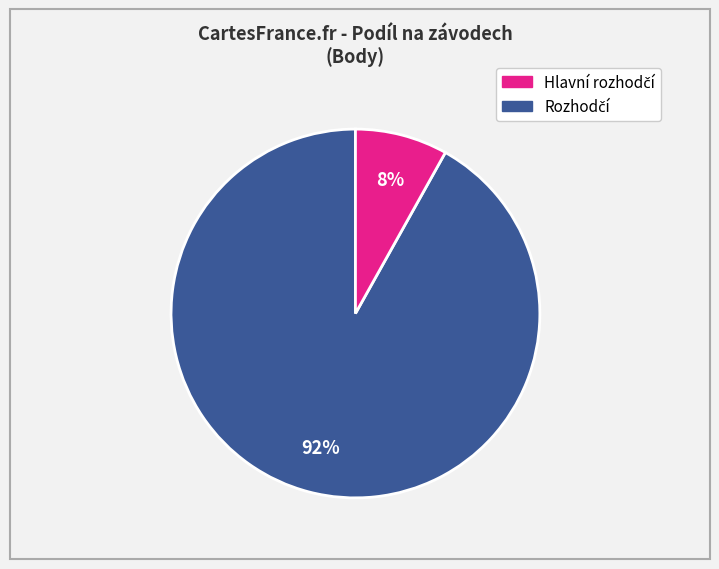

Does any single category account for the majority?

Yes